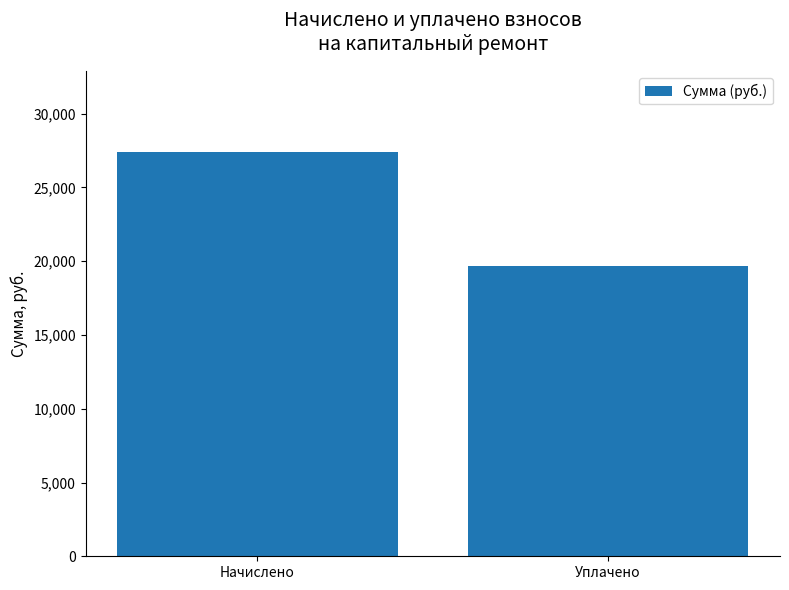

Reading right to left, transcribe all the data shown in this chart.

19644.8	27406.4